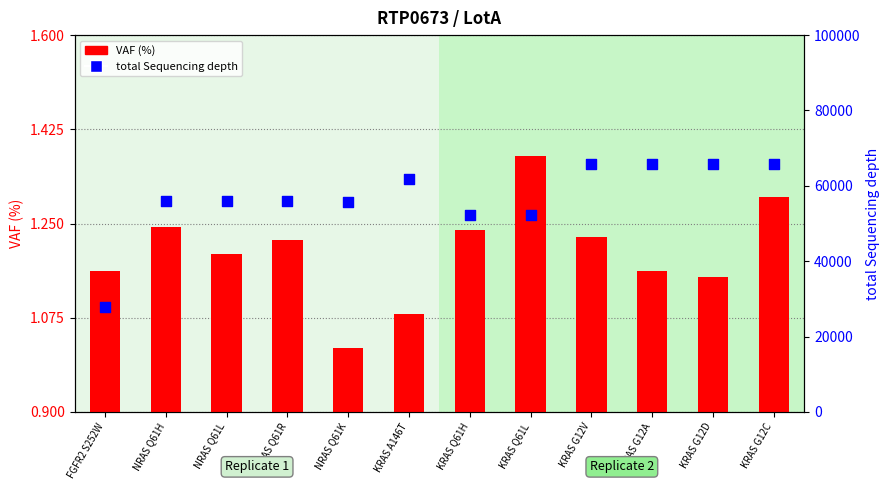

At which category is the sum across all series the highest?

KRAS G12C